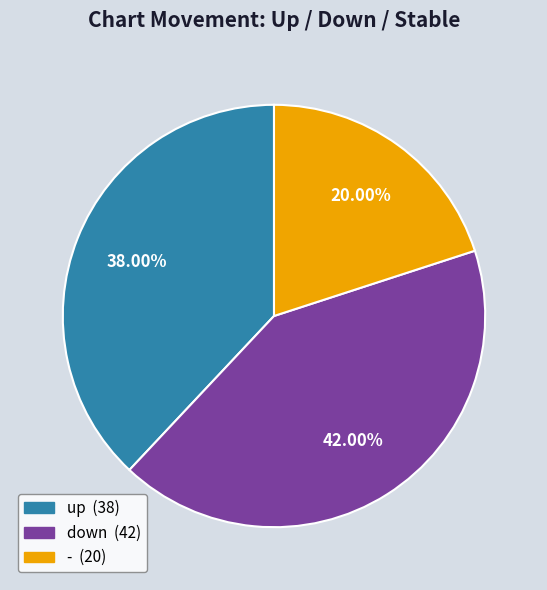

Do up and - together represent more than half of the pie?

Yes